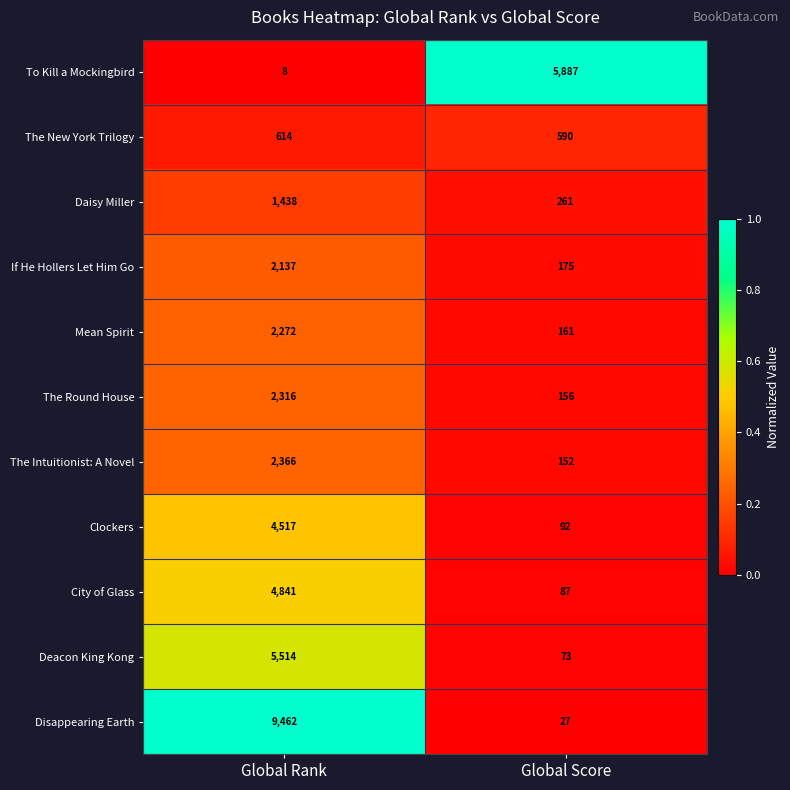

What is the difference between the The New York Trilogy values at Global Rank and Global Score?

24